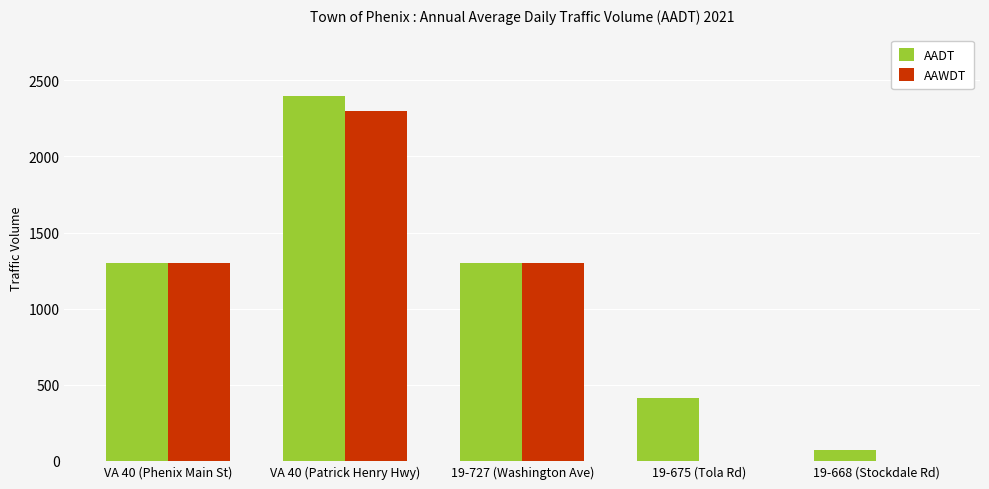

The value of AAWDT at VA 40 (Patrick Henry Hwy) is 2300. True or false?

True